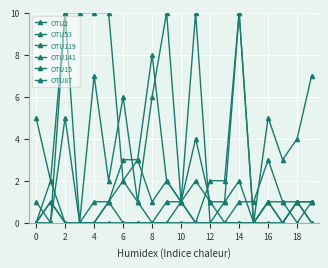

Which series ends up on top after the final intersection of OTU141 and OTU2?

OTU141